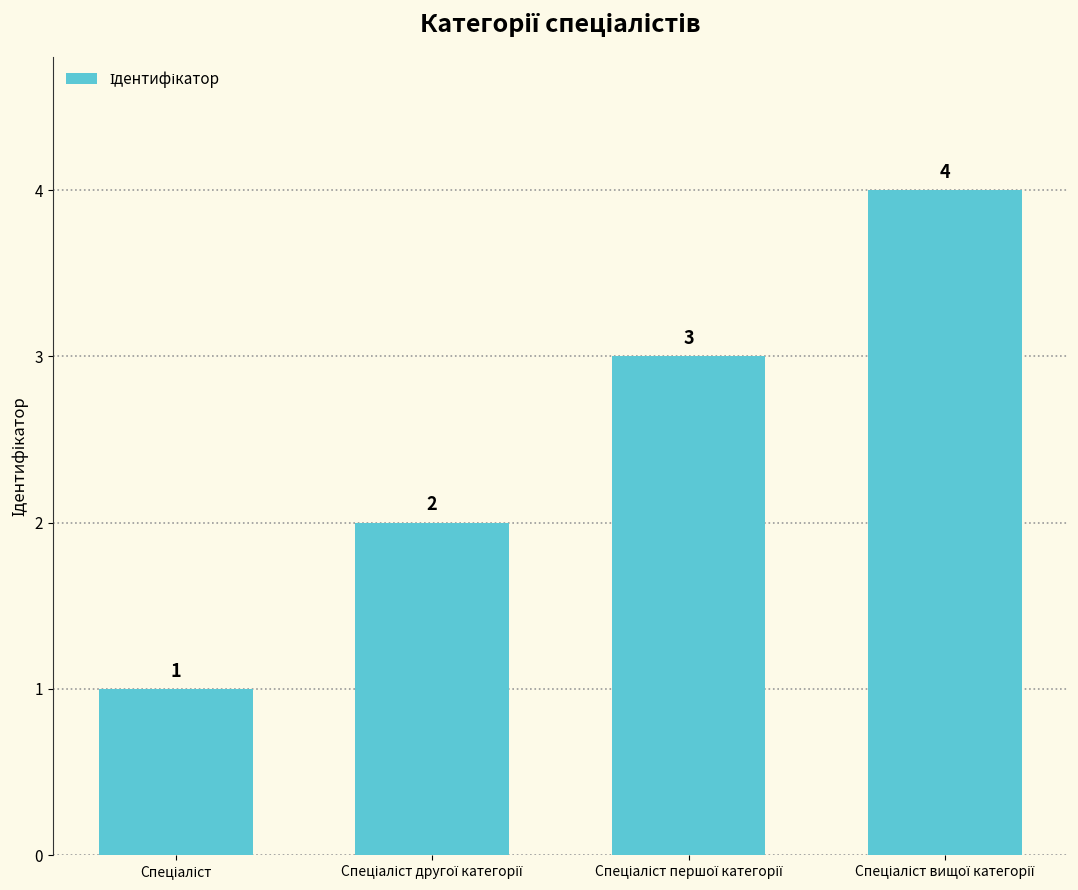

Count the values in the range 2 to 4.

3